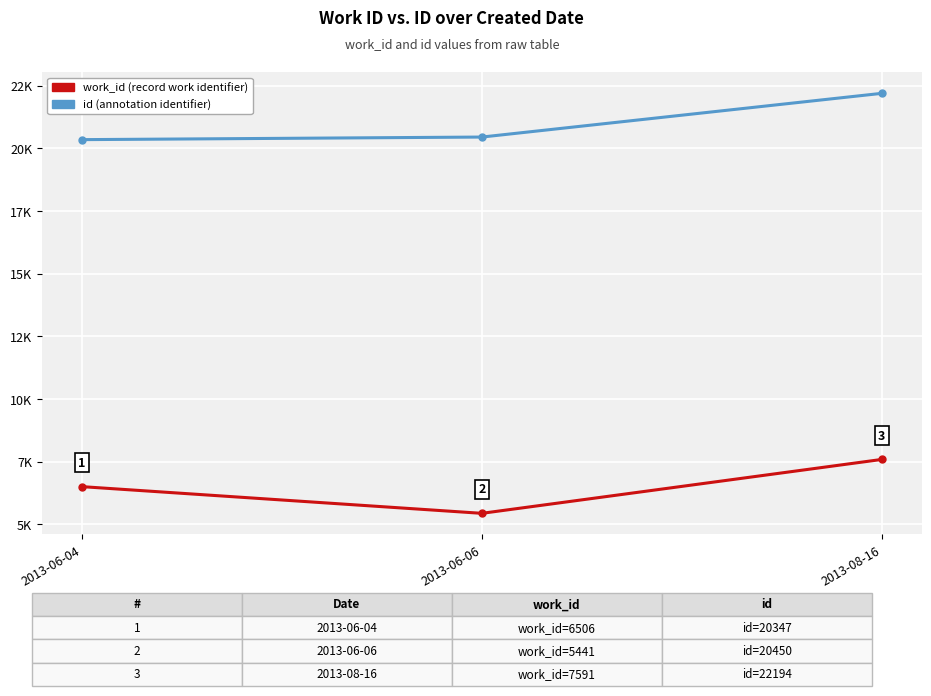

What is the spread (max minus min) of values at 2013-08-16?

14603